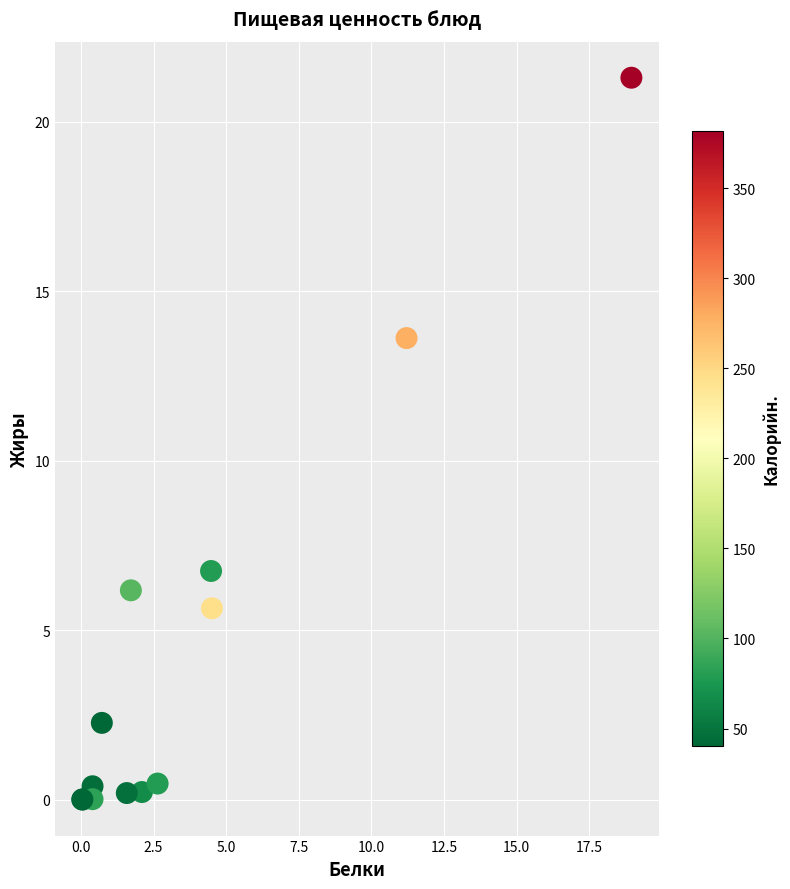

What Y value in the scatter plot is closest to 10?

6.8